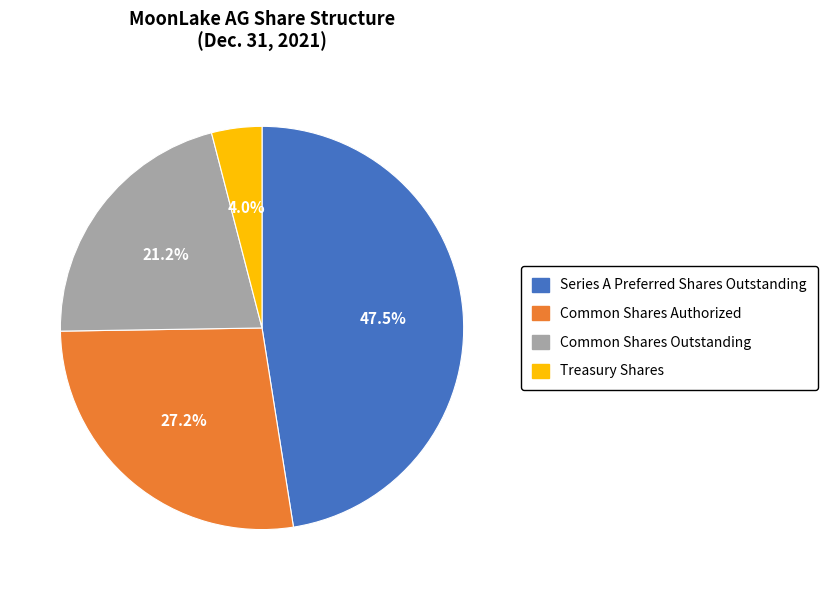

Does Treasury Shares represent more than half of the total?

No